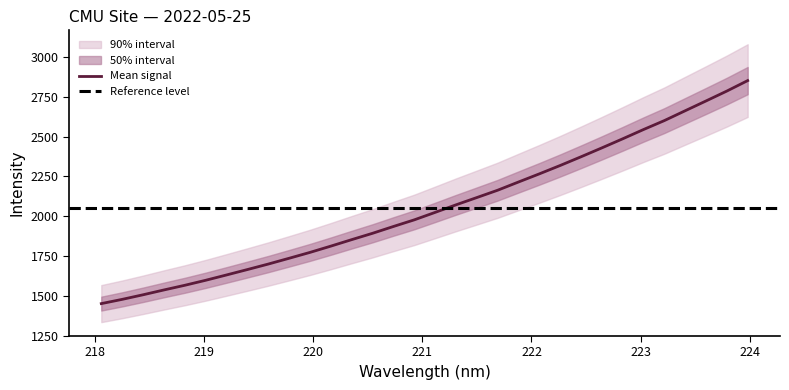

What is the highest value of the Mean signal series?

2850.9